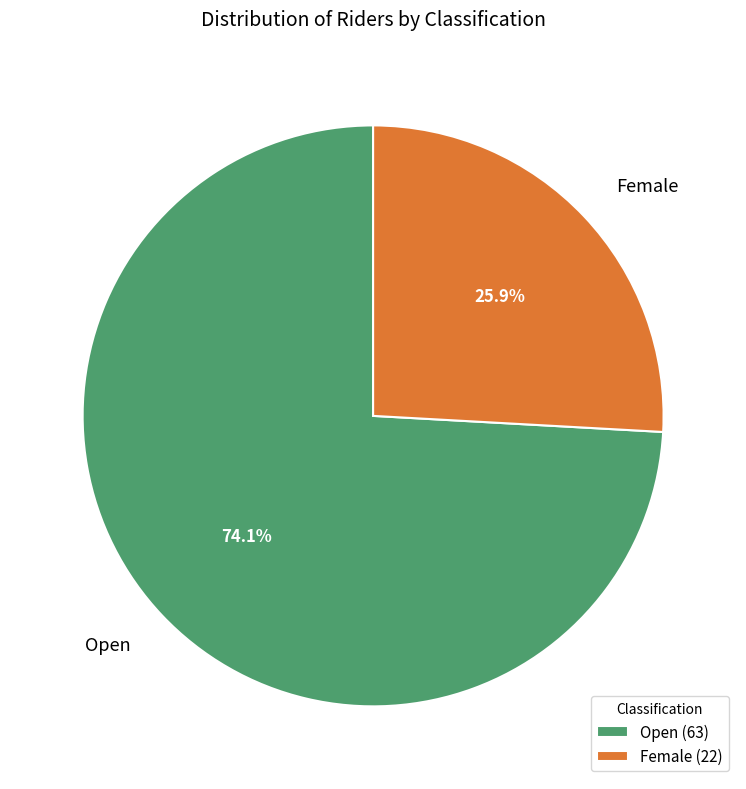

To the nearest percent, what is the combined percentage of Open and Female?

100%